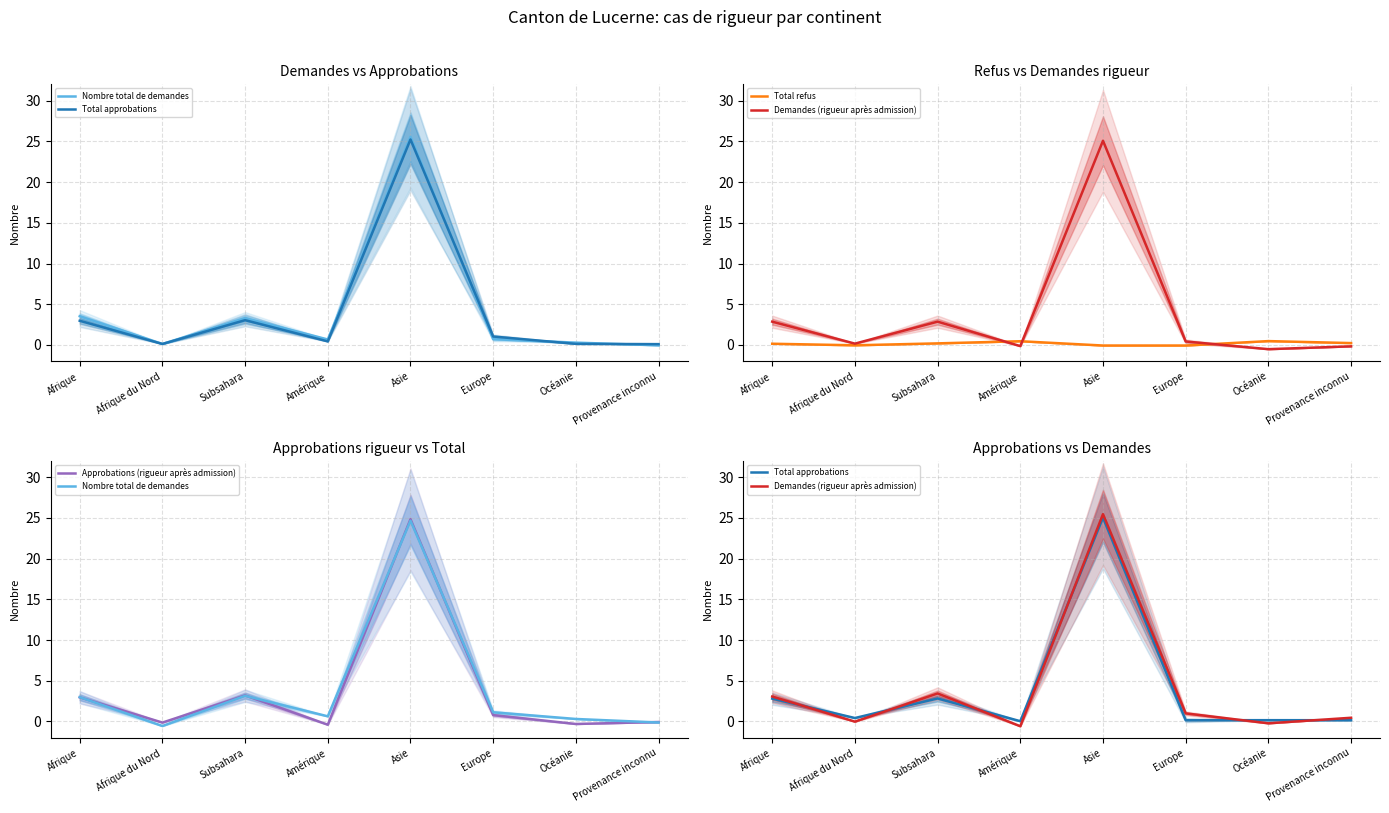

Is the value of Nombre total de demandes at Provenance inconnu greater than the value of Total approbations at Amérique?

No